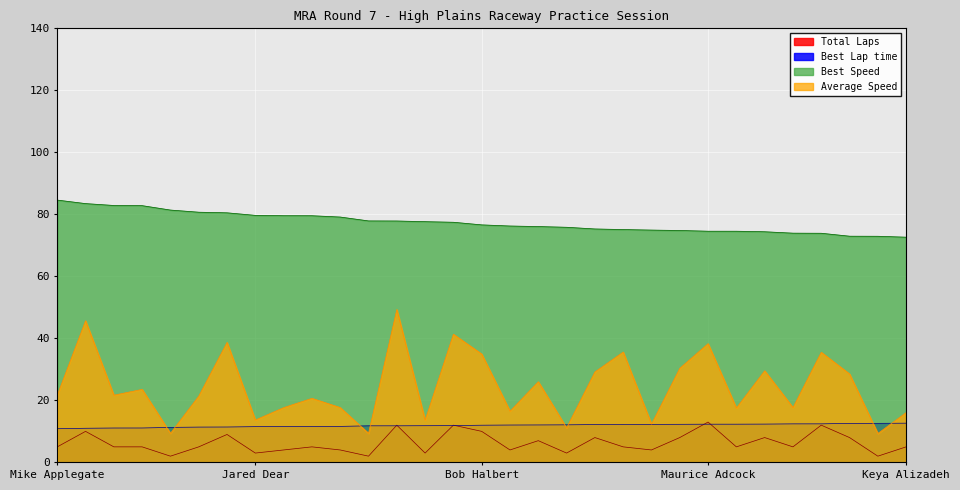

Reading right to left, list all the values displayed in this chart.

Total Laps: 5.0	2.0	8.0	12.0	5.0	8.0	5.0	13.0	8.0	4.0	5.0	8.0	3.0	7.0	4.0	10.0	12.0	3.0	12.0	2.0	4.0	5.0	4.0	3.0	9.0	5.0	2.0	5.0	5.0	10.0	5.0
Best Lap time: 12.6	12.6	12.6	12.4	12.4	12.3	12.3	12.3	12.3	12.3	12.2	12.2	12.1	12.1	12.0	12.0	11.9	11.8	11.8	11.8	11.6	11.5	11.5	11.5	11.4	11.4	11.3	11.1	11.1	11.0	10.9
Best Speed: 72.6	72.9	73.0	73.9	73.9	74.4	74.6	74.6	74.8	74.9	75.1	75.3	75.8	76.1	76.2	76.6	77.4	77.6	77.9	77.9	79.1	79.6	79.6	79.7	80.5	80.7	81.4	82.8	82.9	83.5	84.6
Average Speed: 16.1	9.3	28.5	35.5	17.7	29.5	17.5	38.3	30.4	12.3	35.6	29.2	11.1	26.0	16.5	34.9	41.3	13.6	49.3	9.4	17.7	20.6	17.7	13.7	38.7	21.4	9.4	23.5	21.7	45.7	21.7